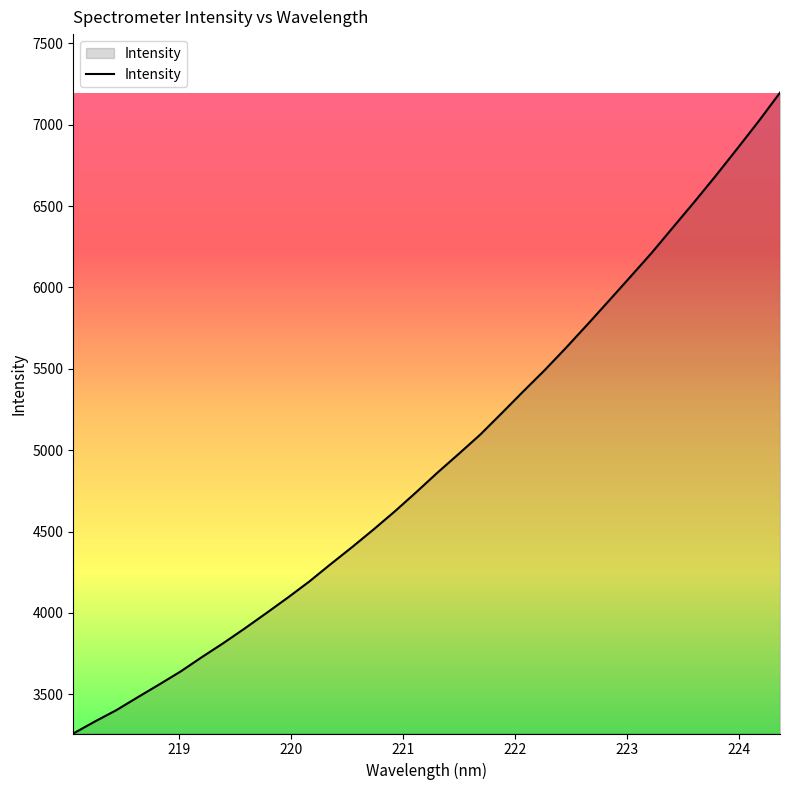

What is the minimum value shown in the chart?

3258.4